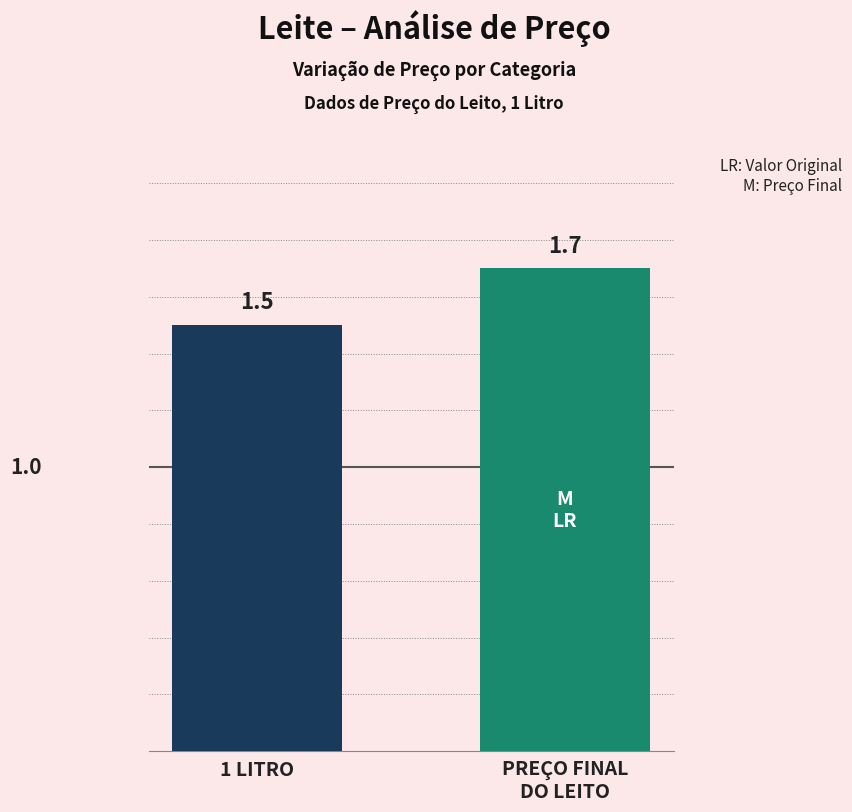

Read the value at PREÇO FINAL
DO LEITO.

1.7